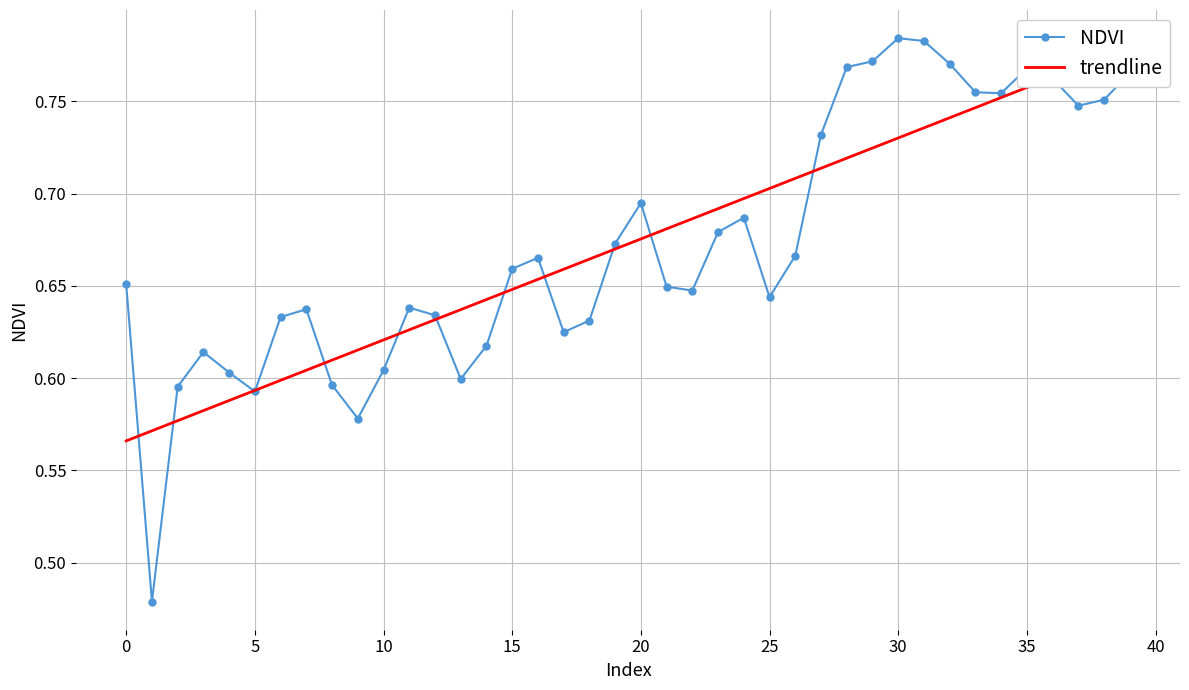

The trendline series shows 1.1 at 21. True or false?

False